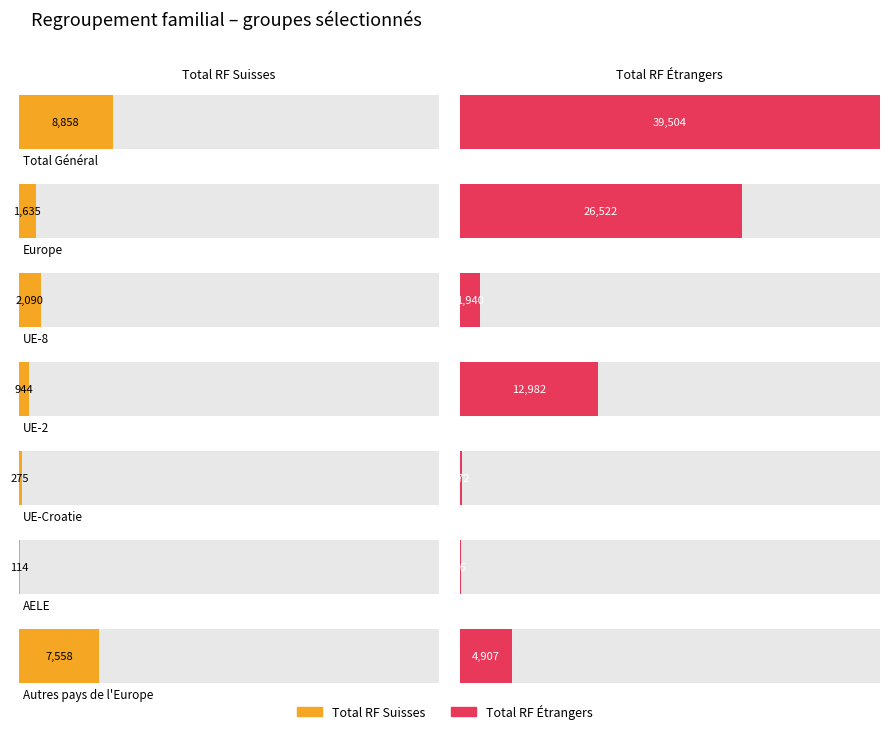

Which has a higher value, Europe or Total Général?

Total Général